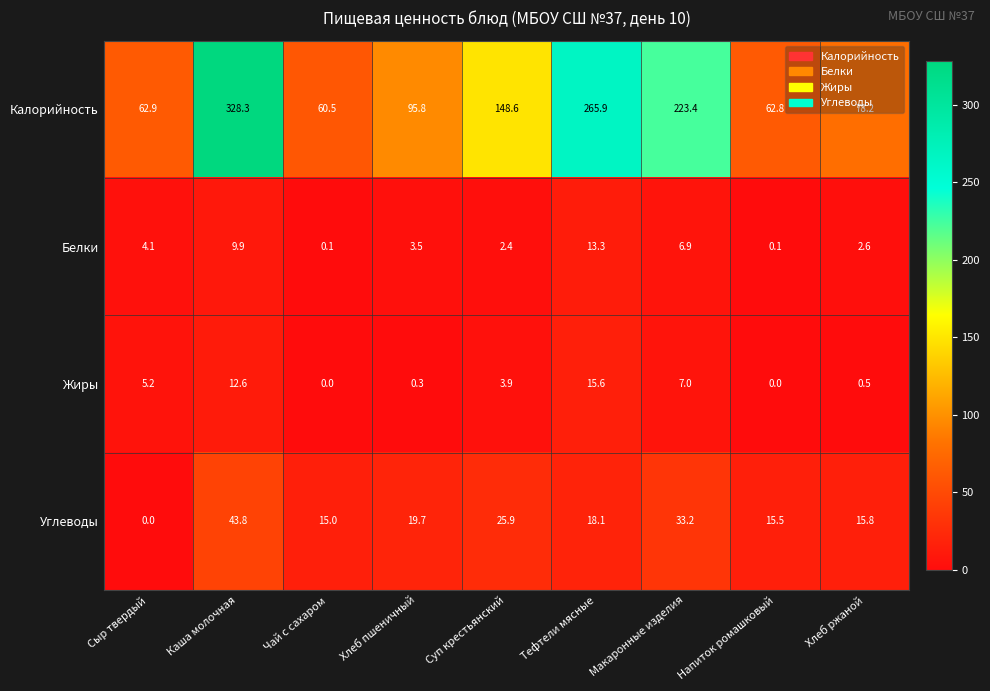

What is the average value of the Углеводы series?

20.8